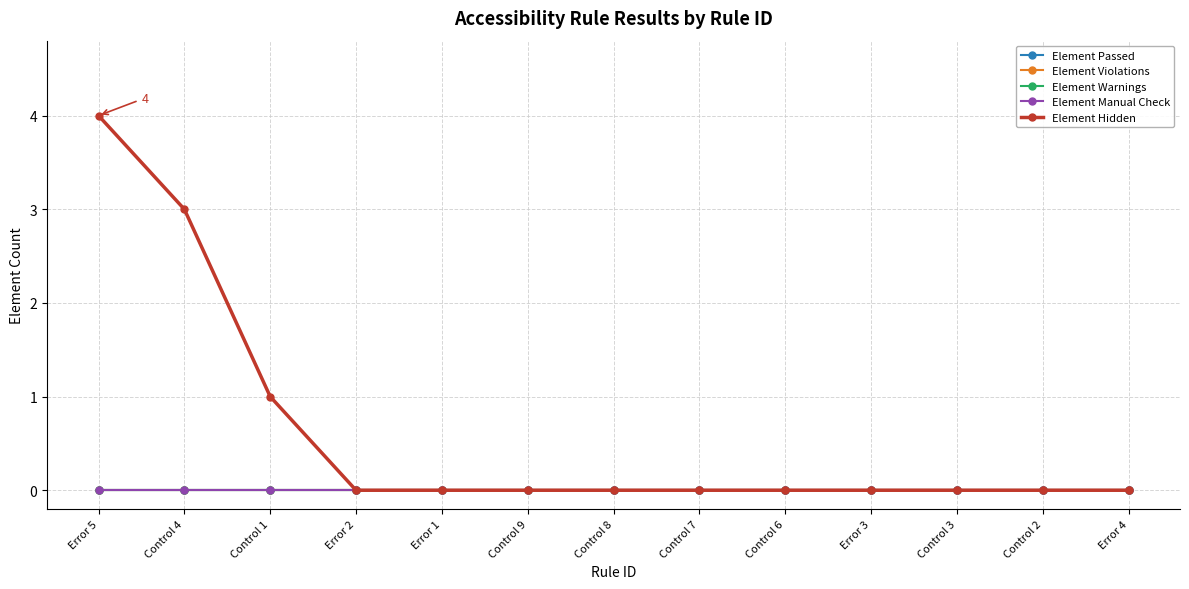

Reading left to right, extract all data points from this chart.

Element Passed: 0	0	0	0	0	0	0	0	0	0	0	0	0
Element Violations: 0	0	0	0	0	0	0	0	0	0	0	0	0
Element Warnings: 0	0	0	0	0	0	0	0	0	0	0	0	0
Element Manual Check: 0	0	0	0	0	0	0	0	0	0	0	0	0
Element Hidden: 4	3	1	0	0	0	0	0	0	0	0	0	0